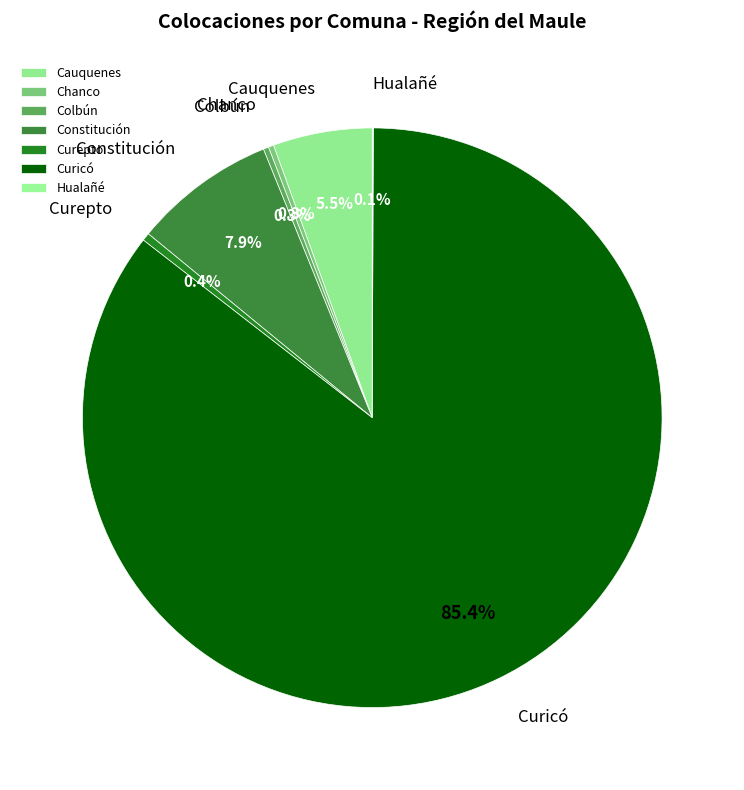

What portion of the pie excludes Cauquenes?

94.5%